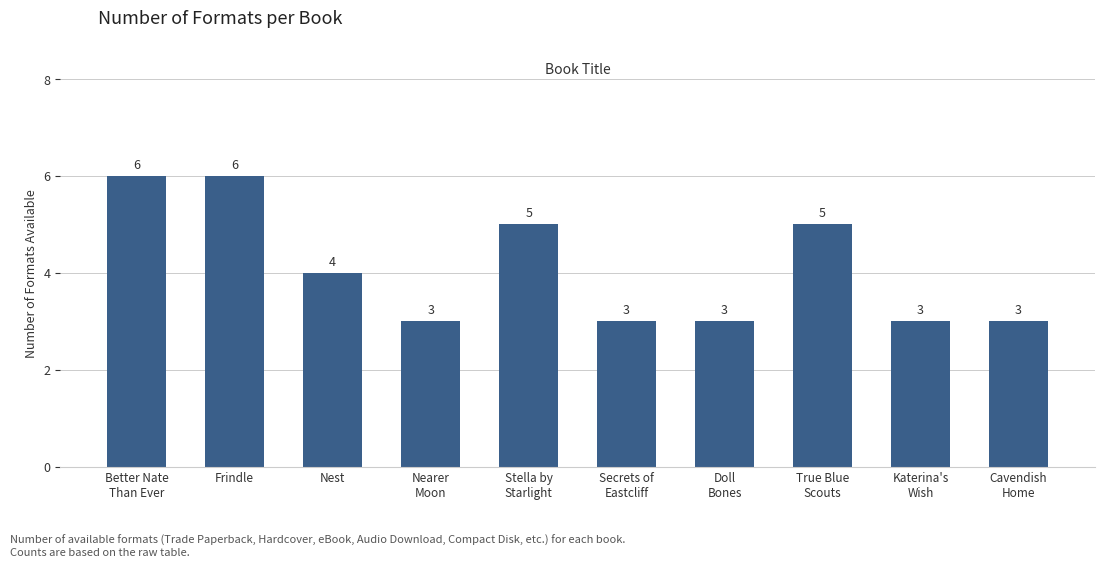

Are the bars horizontal?

No